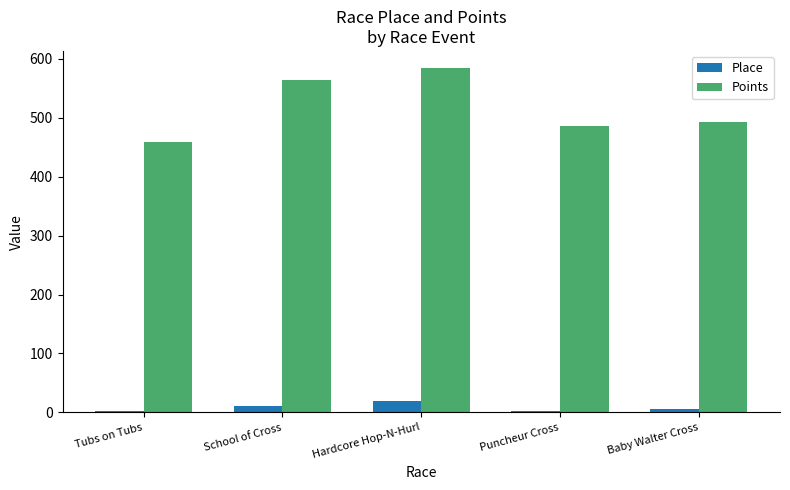

What position from the left is Baby Walter Cross?

5